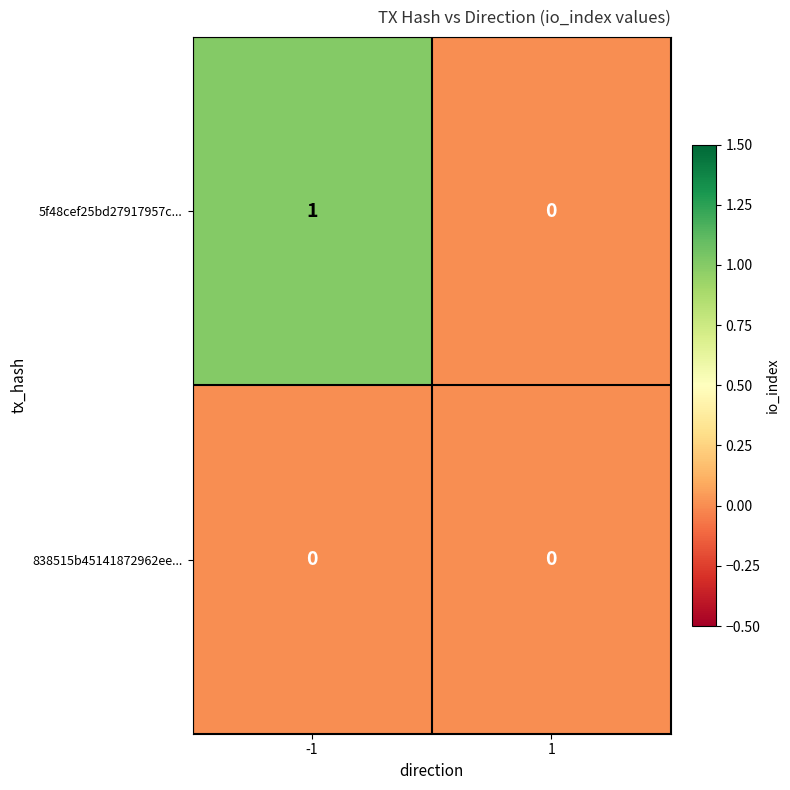

Between -1 and 1, which series saw the biggest shift?

5f48cef25bd27917957c...